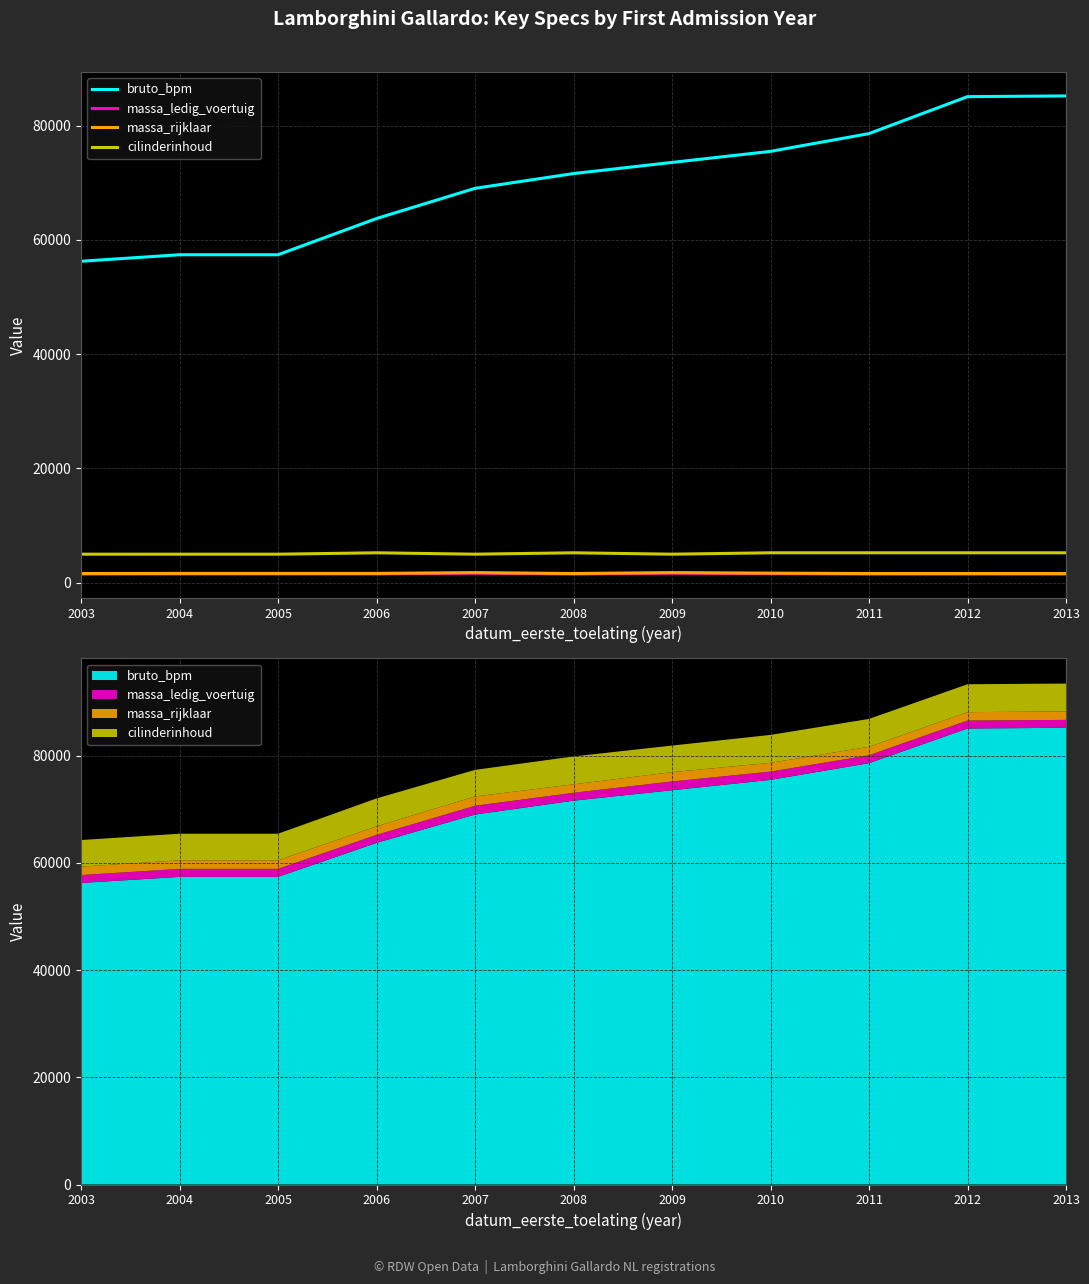

At 2012, list the series in order from largest to smallest.

bruto_bpm, cilinderinhoud, massa_rijklaar, massa_ledig_voertuig